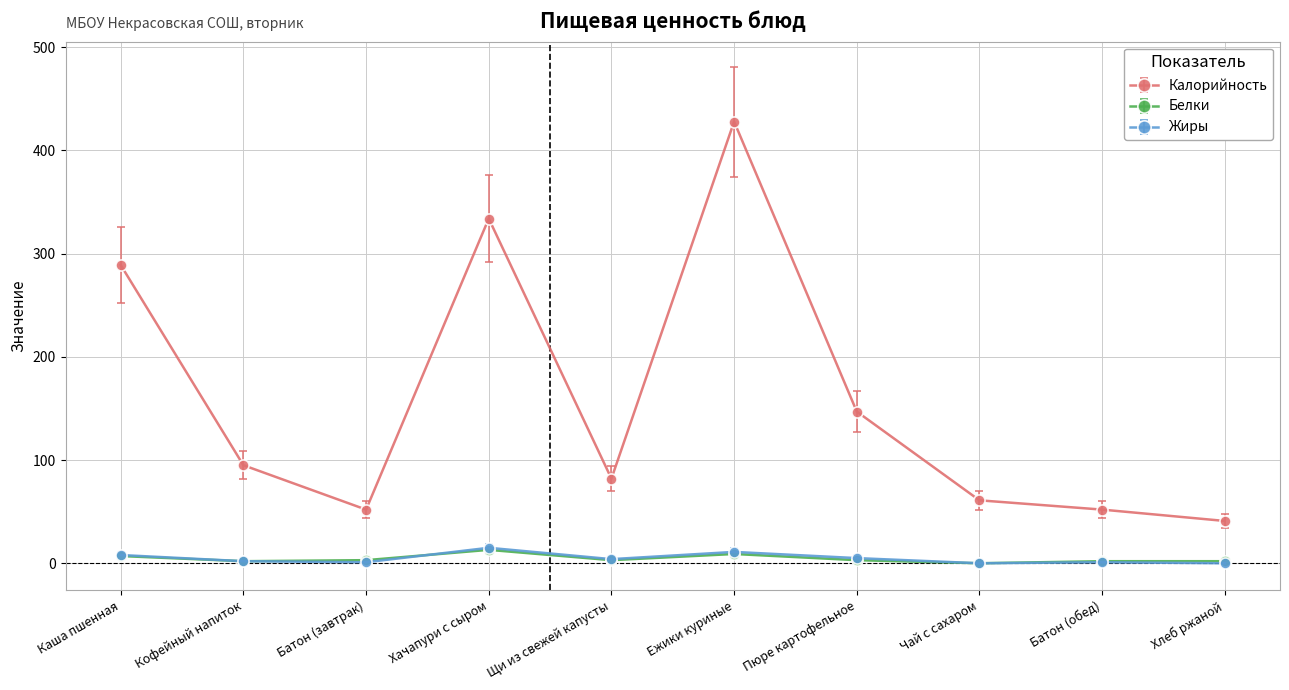

True or false: Белки has more than 1 interior local peaks.

True